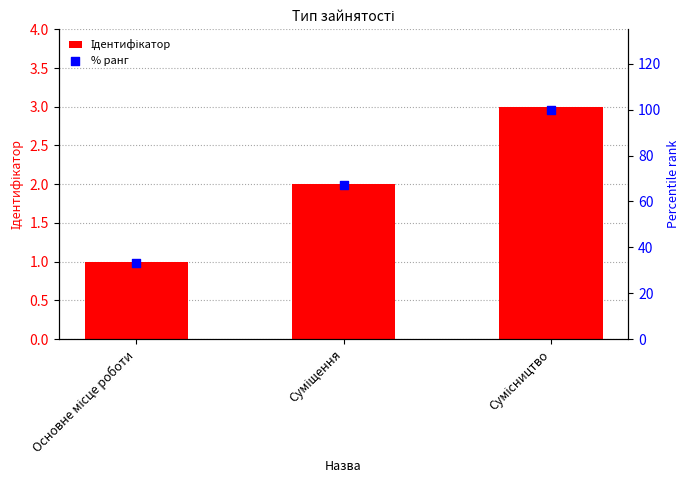

Which series contains the lowest Y value?

Ідентифікатор